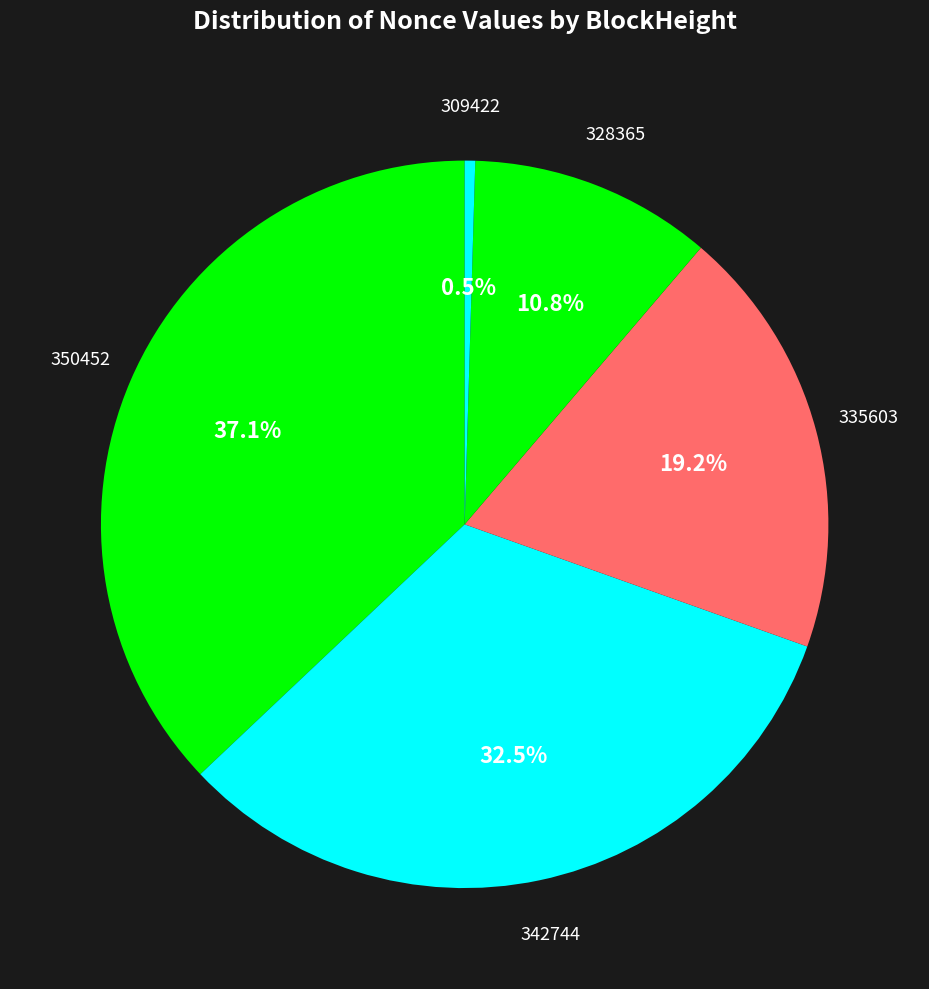

Approximately how many times larger is the value at 350452 compared to 328365?

3.4